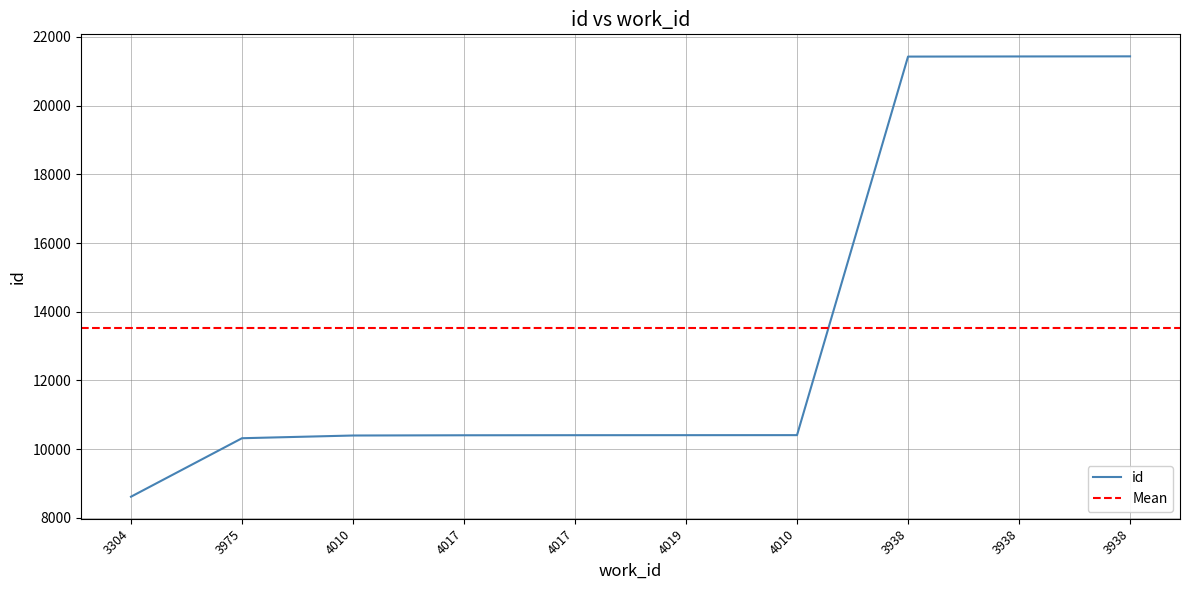

True or false: the data has more than 0 interior local peaks.

False